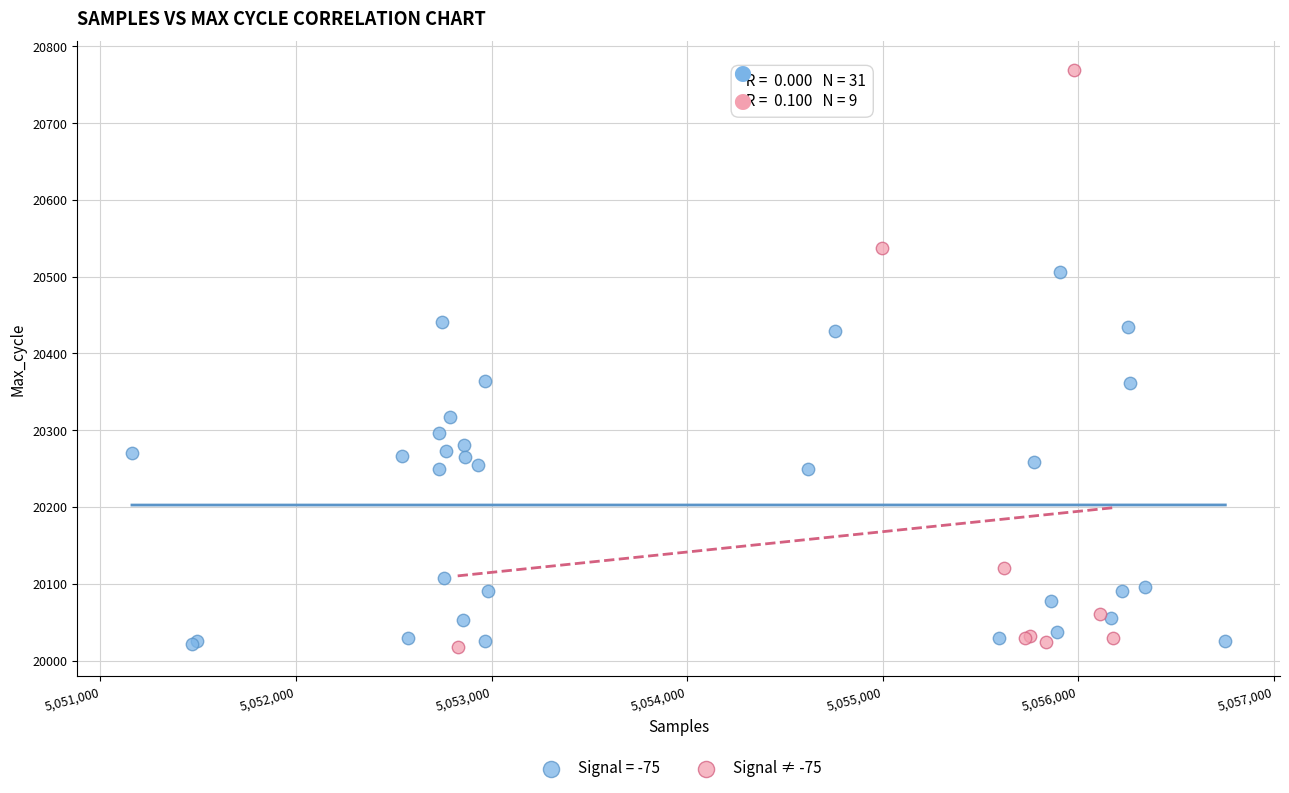

Which series contains the highest Y value?

Signal ≠ -75